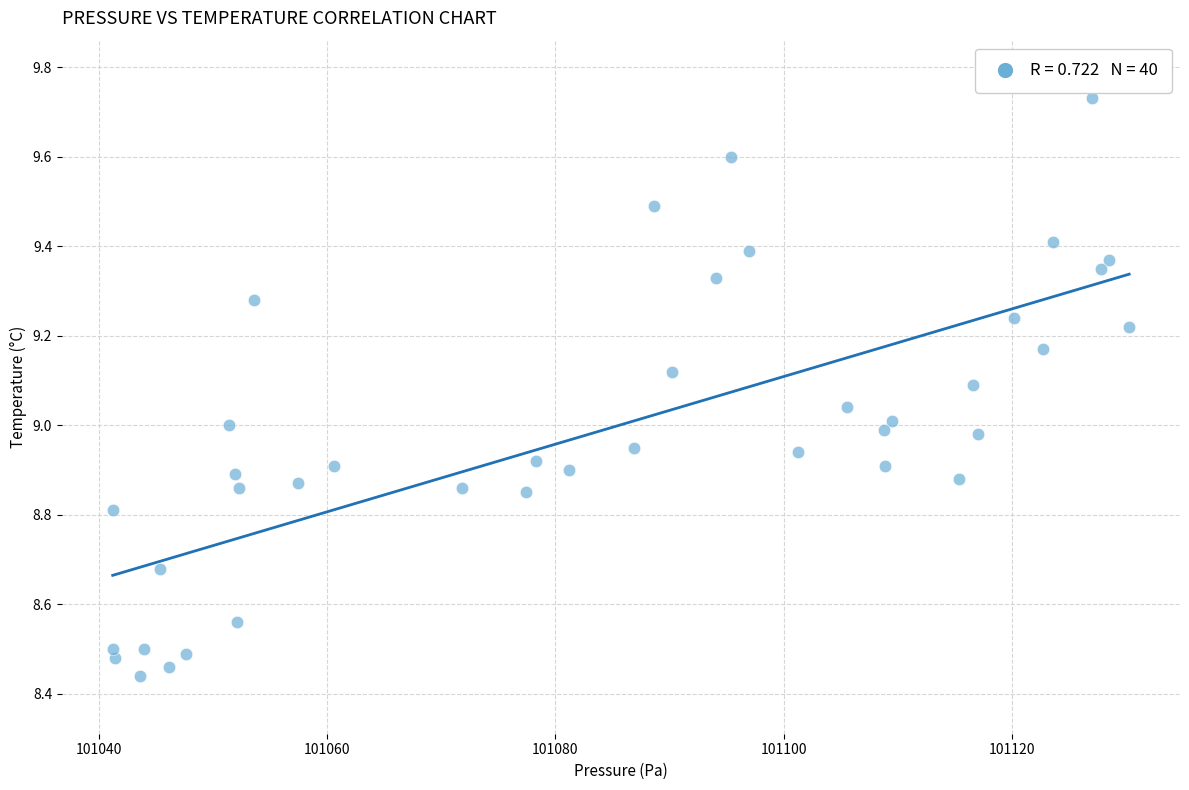

What is the range of X values (max minus min)?

89.0